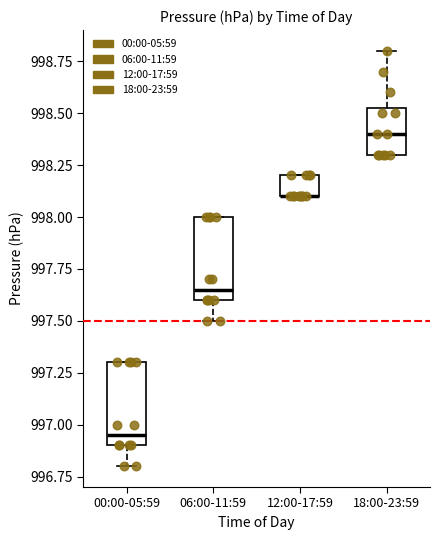

Reading left to right, transcribe this box plot: for each box, give where its median line is, the range the box spans, and where its two whiskers end, as read against the y-axis. The values are not printed on the chart, so give them approximately, as read against the axis.

00:00-05:59: median 996.95, box 996.90 to 997.30, whiskers 996.80 to 997.30
06:00-11:59: median 997.65, box 997.60 to 998.00, whiskers 997.50 to 998.00
12:00-17:59: median 998.10 (drawn on the box's lower edge), box 998.10 to 998.20, whiskers 998.10 to 998.20
18:00-23:59: median 998.40, box 998.30 to 998.55, whiskers 998.30 to 998.80